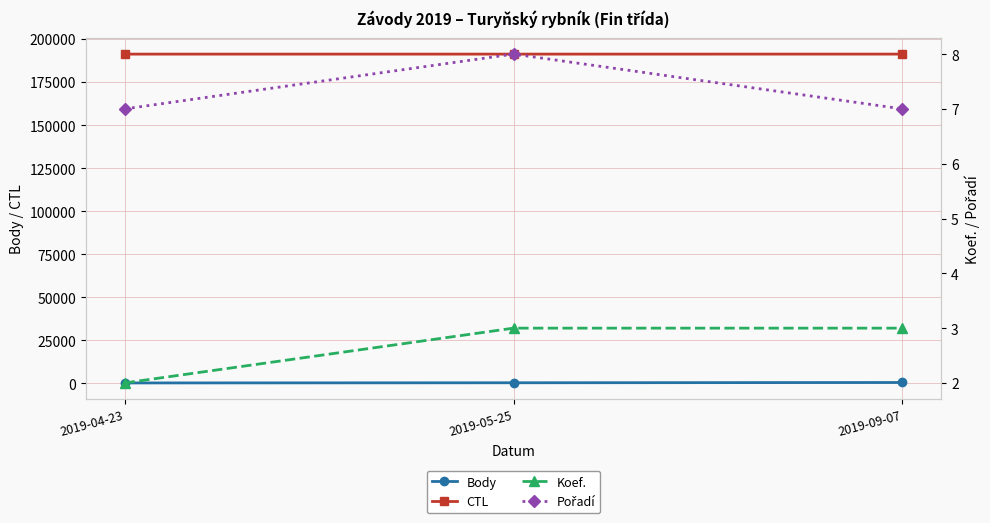

What is the difference between the maximum and minimum values in the Body series?

261